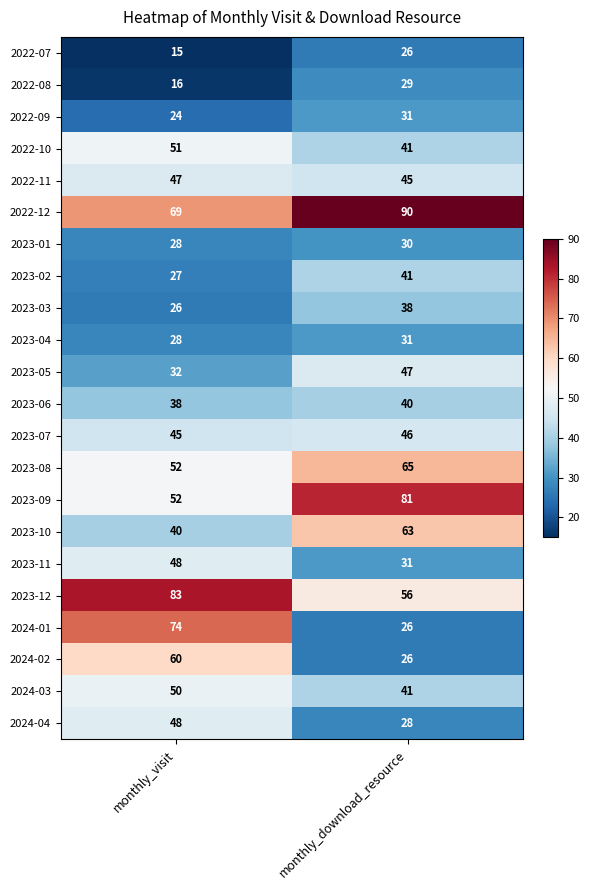

At which category is the sum across all series the highest?

monthly_visit